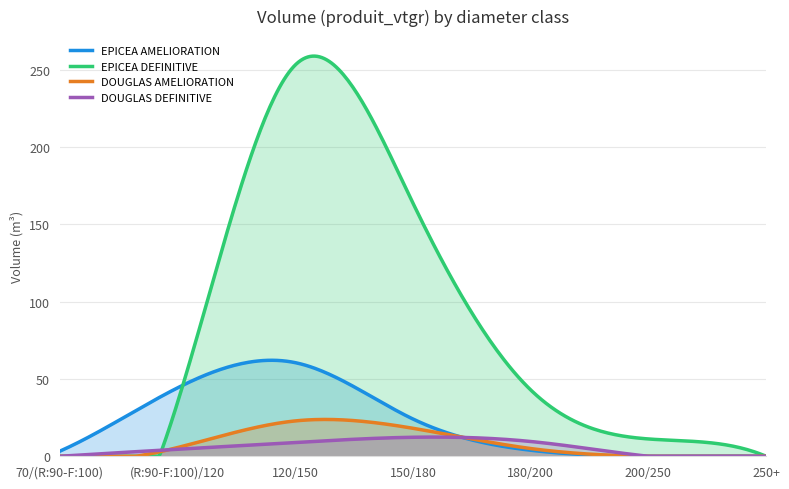

Reading right to left, list all the values displayed in this chart.

EPICEA AMELIORATION: 250+=0.0	200/250=0.0	180/200=3.9	150/180=24.1	120/150=60.5	(R:90-F:100)/120=44.2	70/(R:90-F:100)=3.3
EPICEA DEFINITIVE: 250+=0.0	200/250=11.2	180/200=42.9	150/180=163.8	120/150=252.9	(R:90-F:100)/120=34.6	70/(R:90-F:100)=0.0
DOUGLAS AMELIORATION: 250+=0.0	200/250=0.0	180/200=5.0	150/180=18.1	120/150=22.9	(R:90-F:100)/120=5.6	70/(R:90-F:100)=0.0
DOUGLAS DEFINITIVE: 250+=0.0	200/250=0.0	180/200=9.6	150/180=12.3	120/150=8.9	(R:90-F:100)/120=4.5	70/(R:90-F:100)=0.0